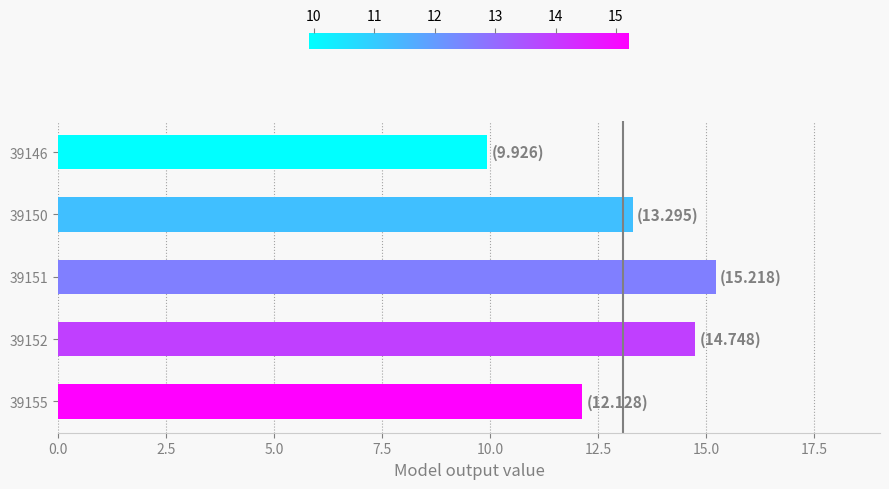

List the labels in order of value, smallest first.

39146, 39155, 39150, 39152, 39151